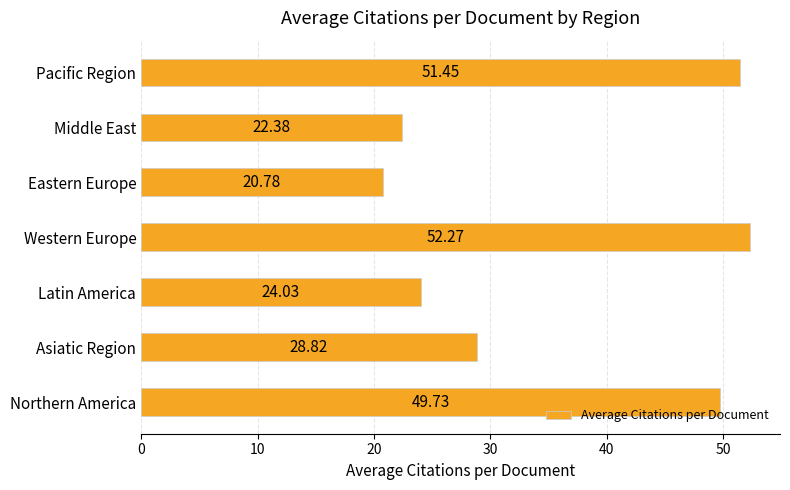

List the labels in order of value, smallest first.

Eastern Europe, Middle East, Latin America, Asiatic Region, Northern America, Pacific Region, Western Europe